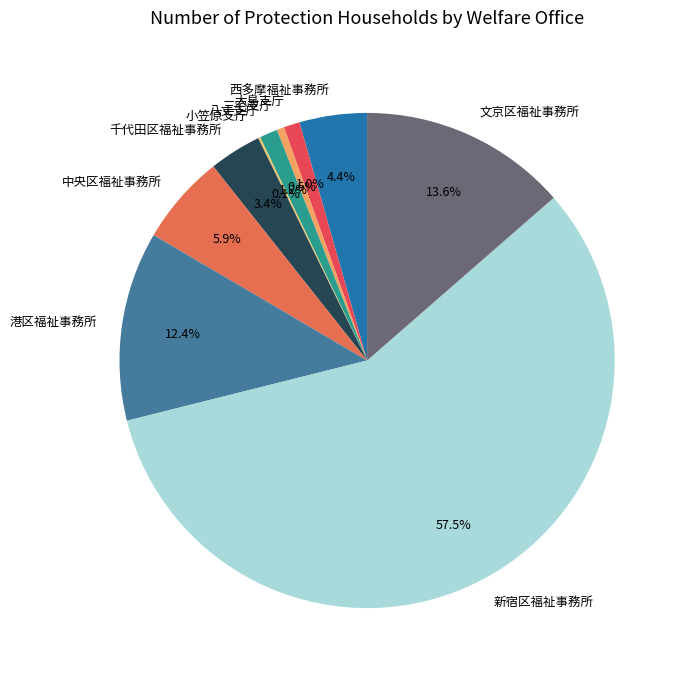

To the nearest percent, what portion does 西多摩福祉事務所 represent?

4%